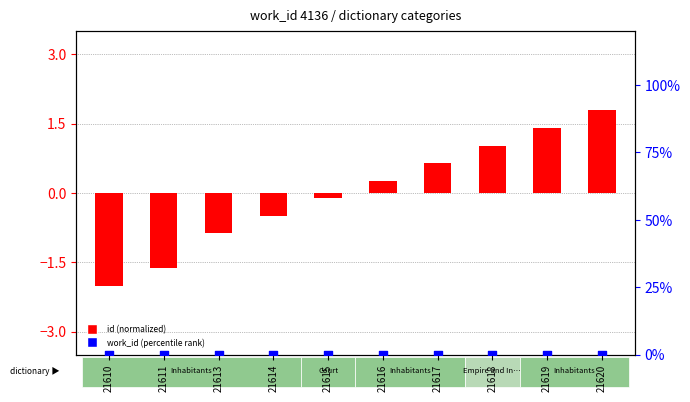

At how many categories does at least one series exceed -1?

10